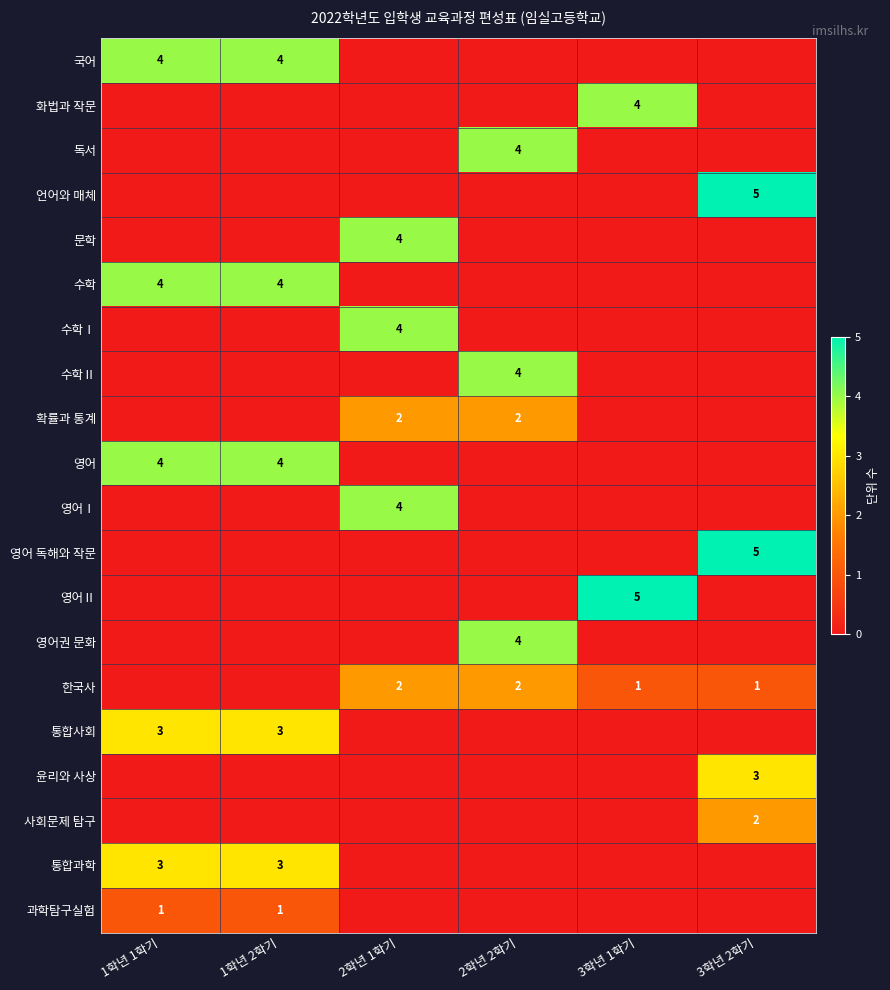

The value of 사회문제 탐구 at 3학년 2학기 is 2. True or false?

True